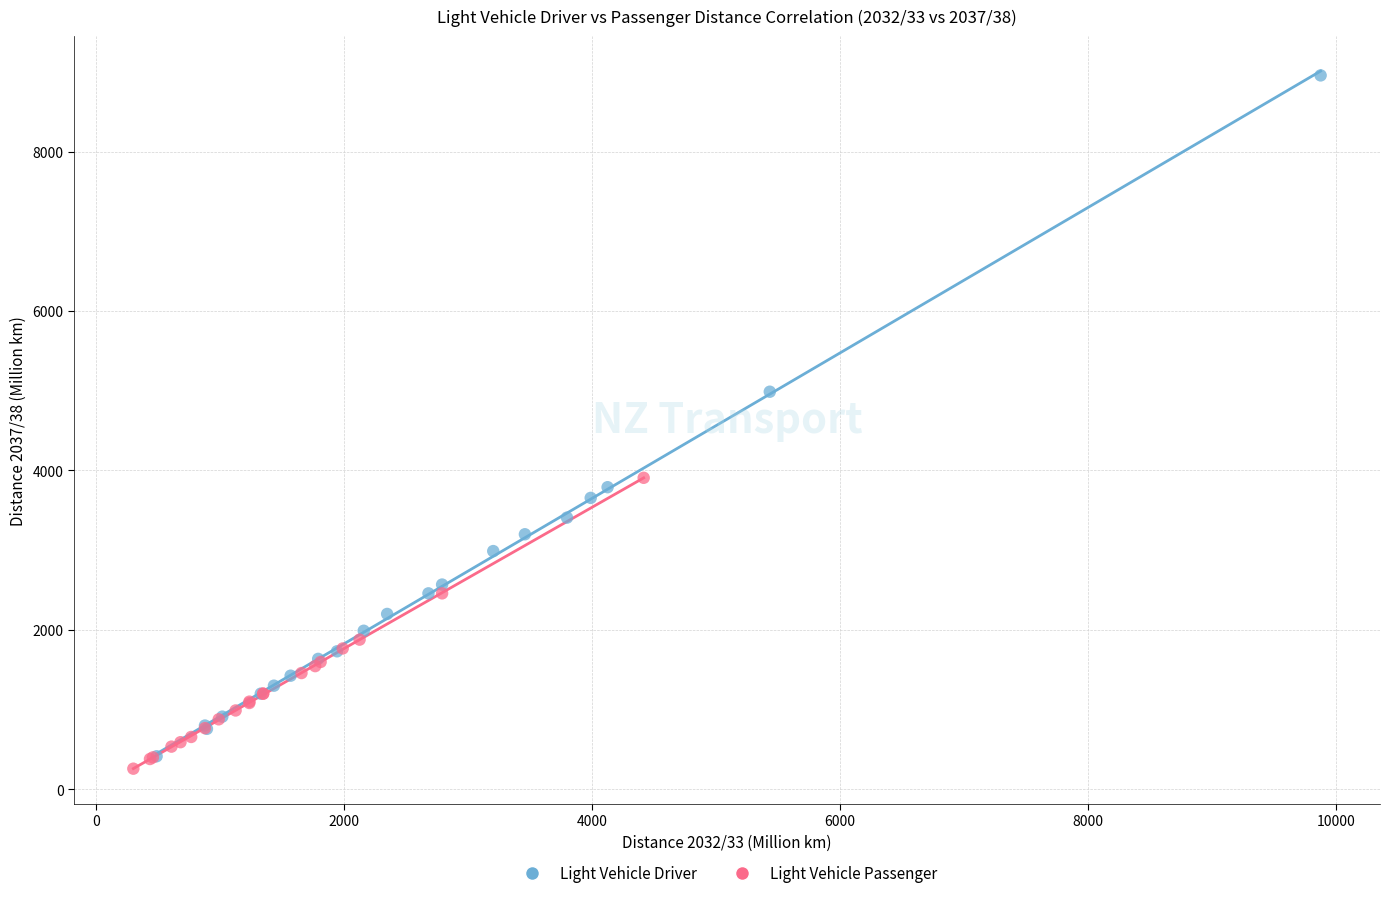

Which series contains the highest Y value?

Light Vehicle Driver